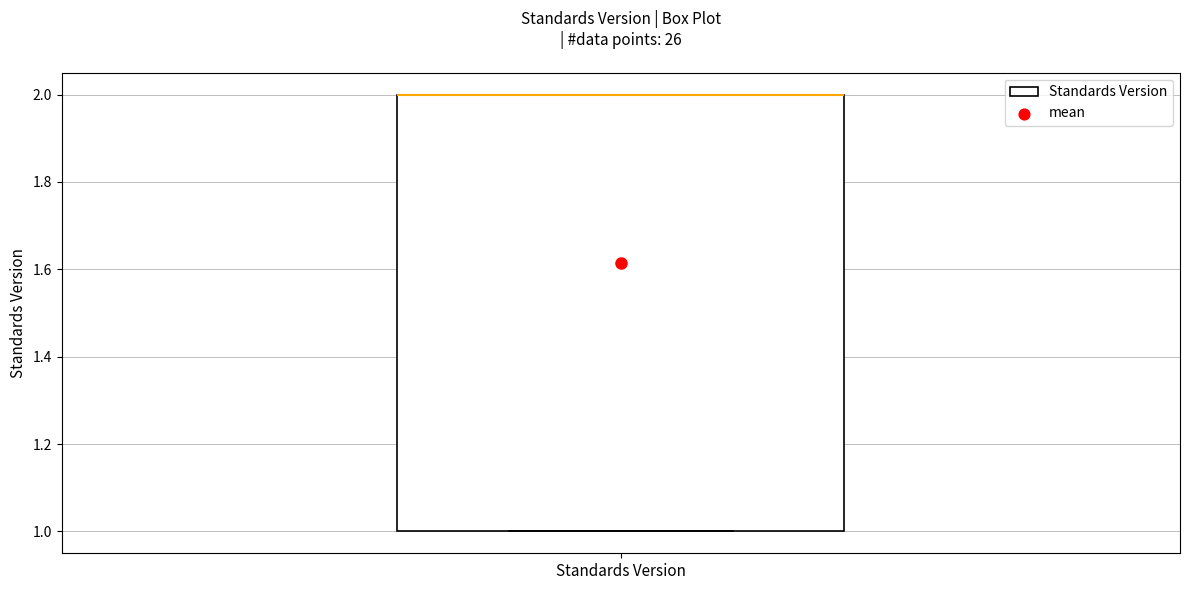

Where is the lower edge of the box for Standards Version on the y-axis? The values are not printed on the chart, so give them approximately, as read against the axis.

1